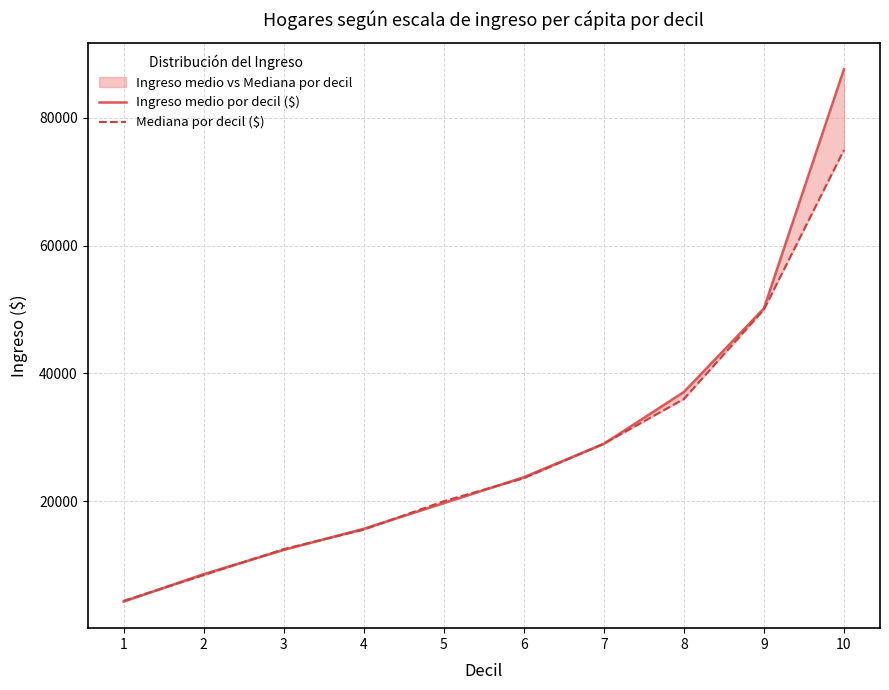

Where is Ingreso medio por decil ($) nearest to the value 45954?

9